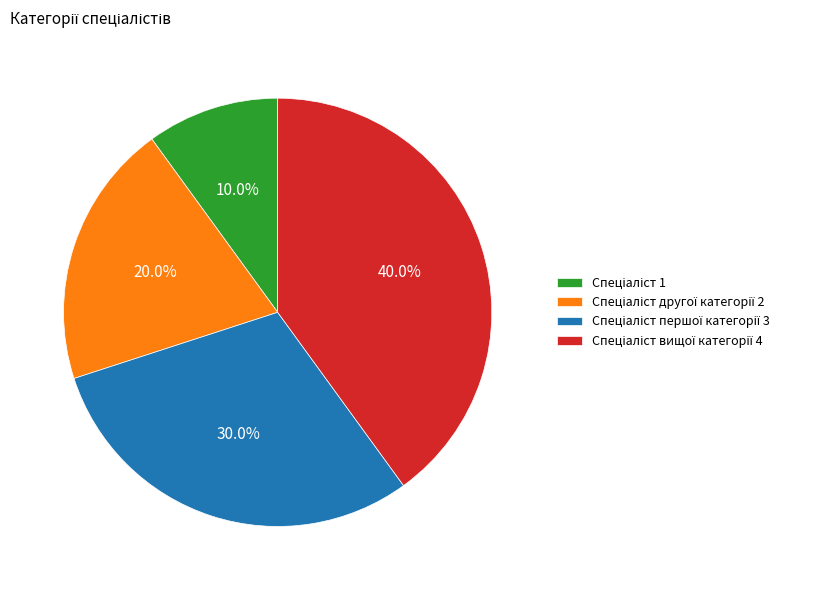

Is there a majority slice in this chart?

No